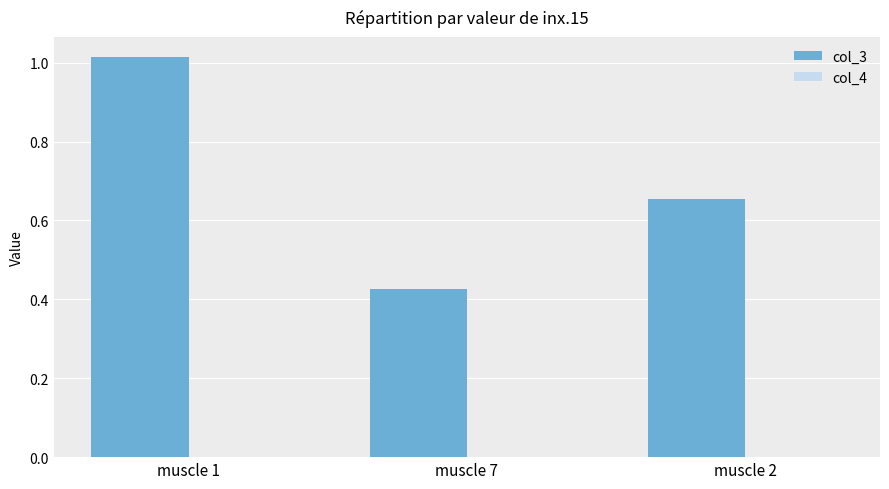

The col_3 series shows 0.3 at muscle 2. True or false?

False